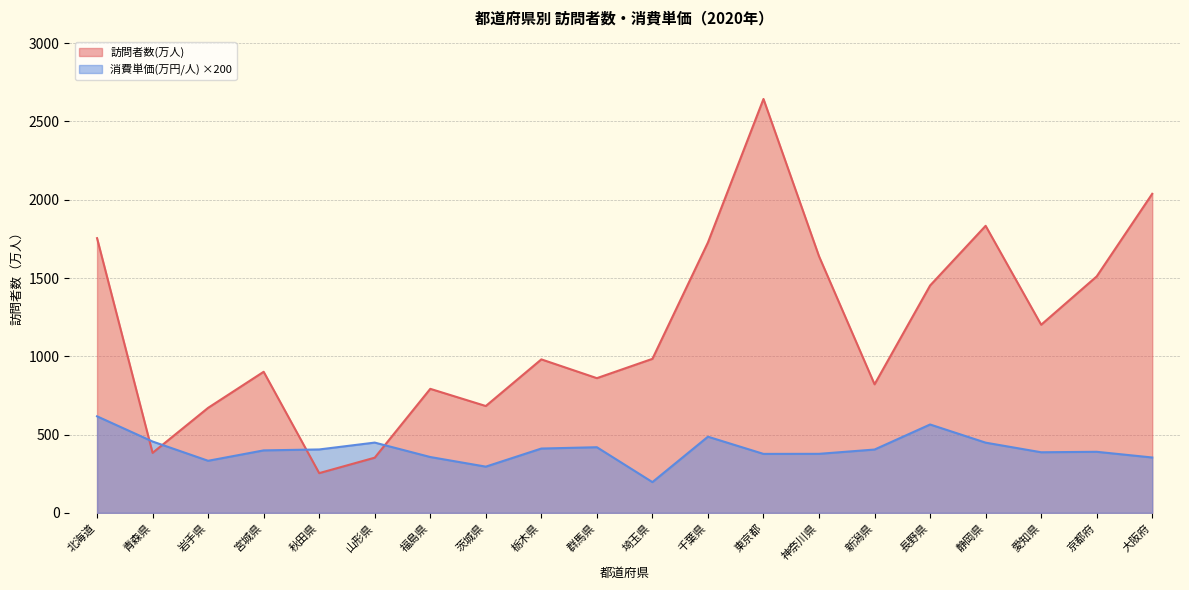

After their last crossing, which series has the higher values: 消費単価(万円/人) or 訪問者数(万人)?

訪問者数(万人)